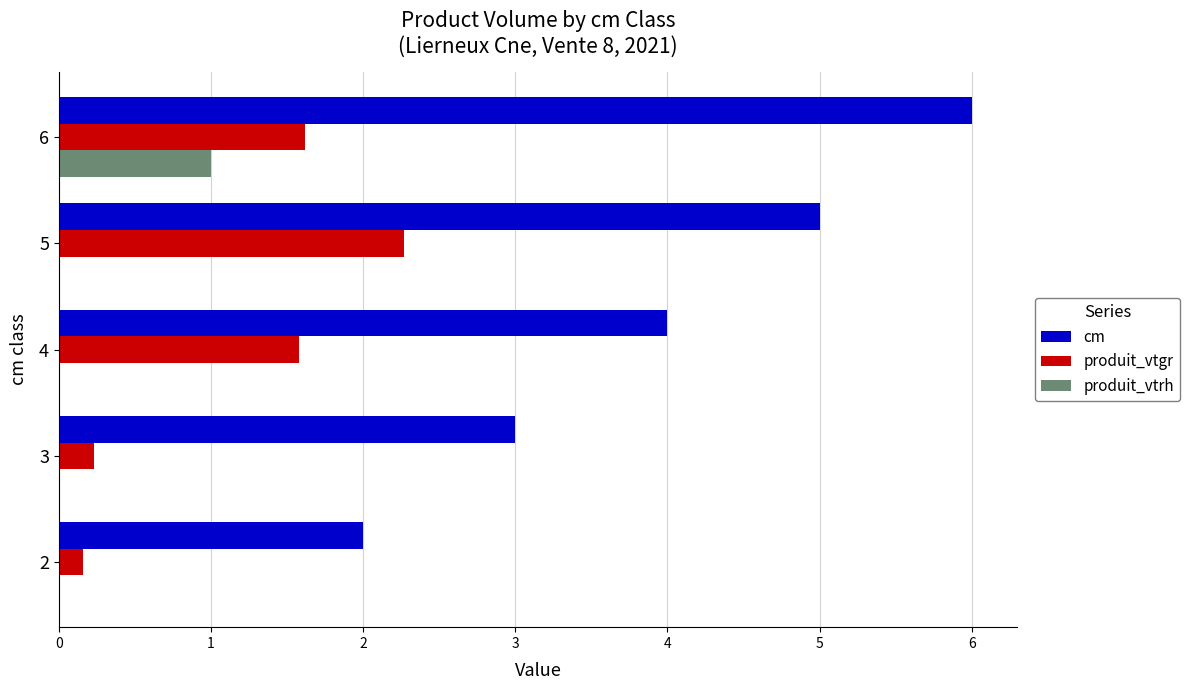

At which label is cm closest to 4?

4